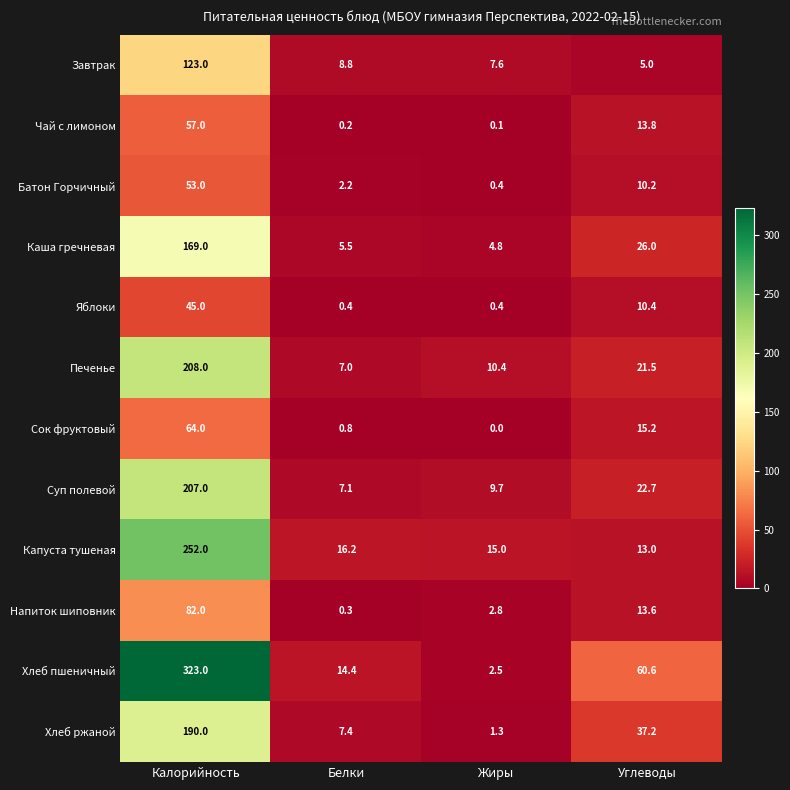

At which label is Хлеб ржаной closest to 95?

Углеводы